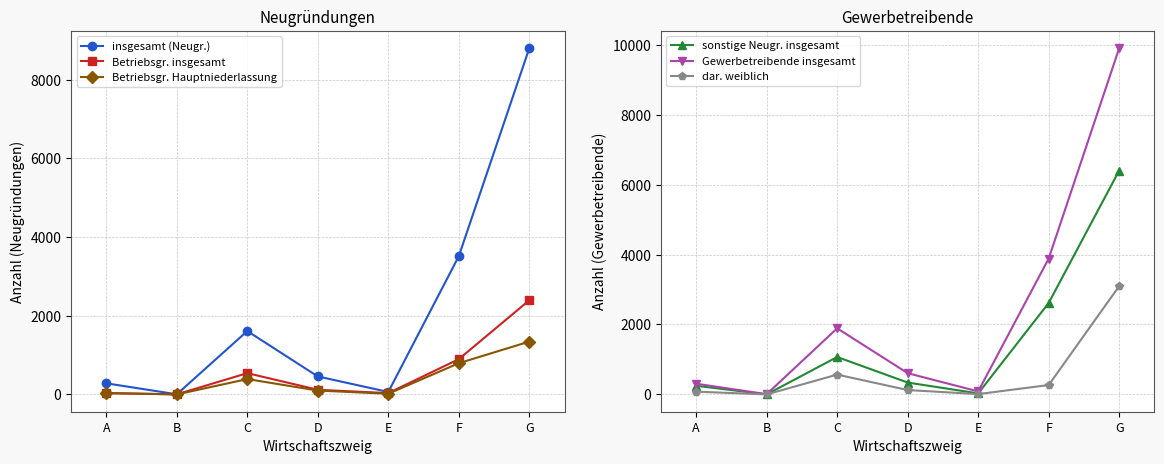

Does the chart display data point markers on the line(s)?

Yes